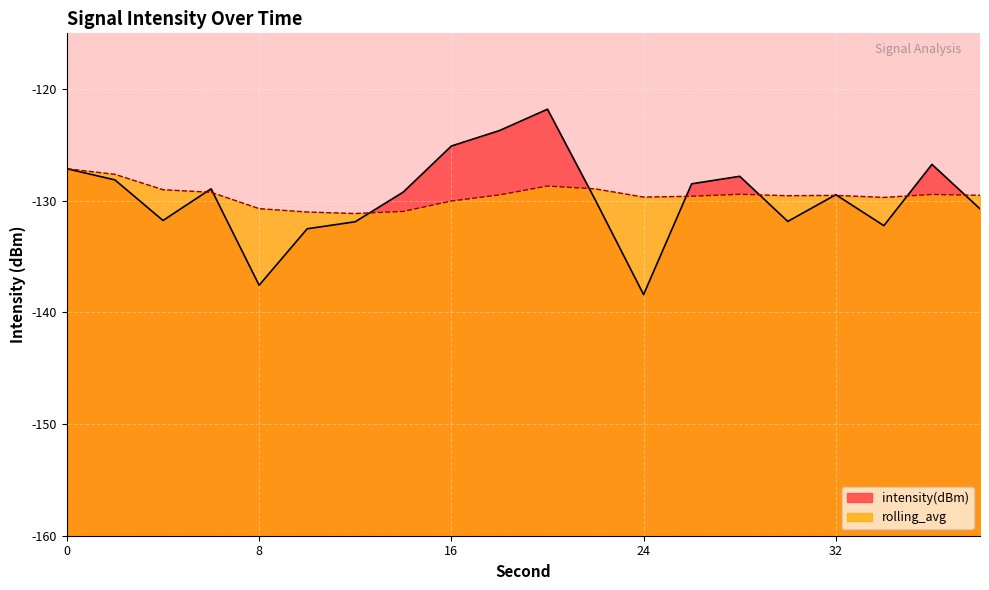

List the labels in order of intensity(dBm) value, smallest first.

24, 8, 10, 34, 12, 30, 4, 38, 22, 32, 14, 6, 26, 2, 28, 0, 36, 16, 18, 20